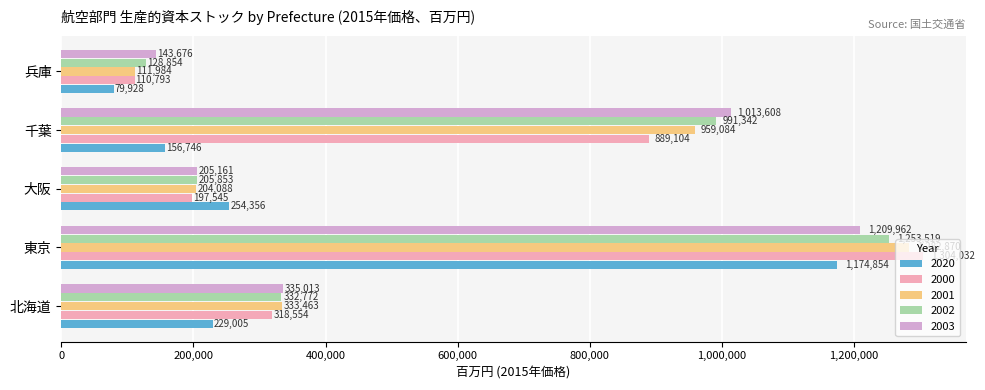

What is the difference between the maximum and second lowest values in the 2003 series?

1004801